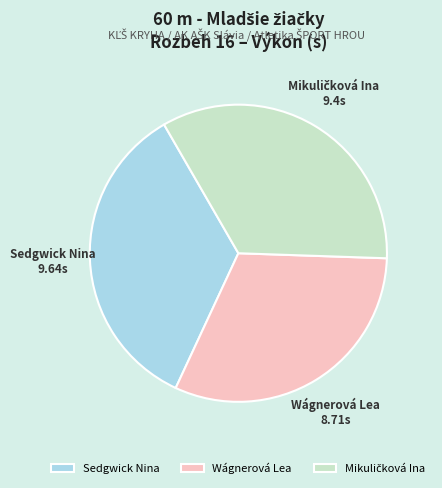

Combined, do Sedgwick Nina and Wágnerová Lea account for over 50%?

Yes